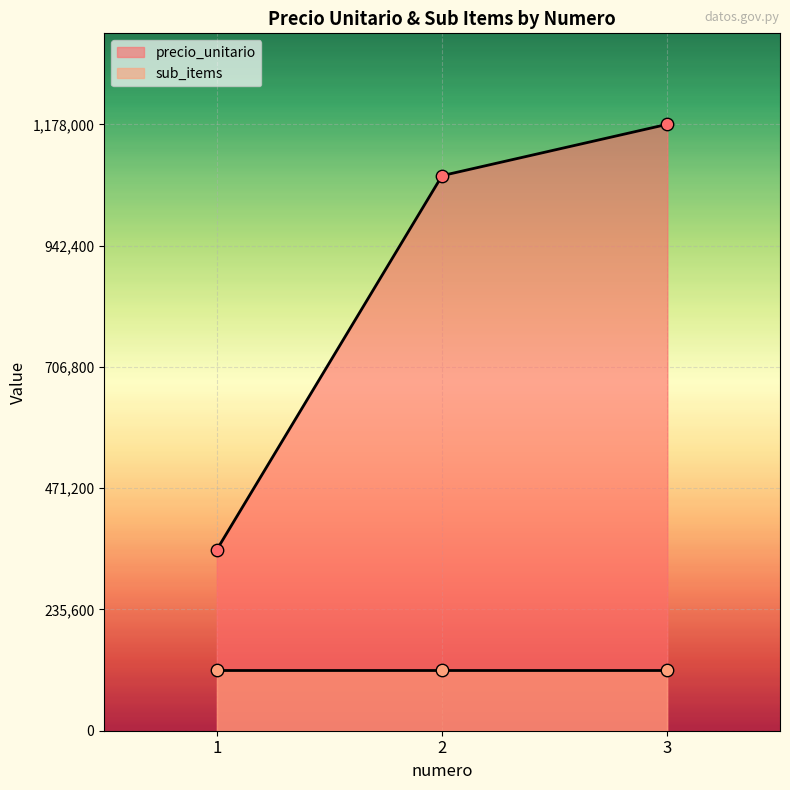

Between 2 and 1, which is larger?

2